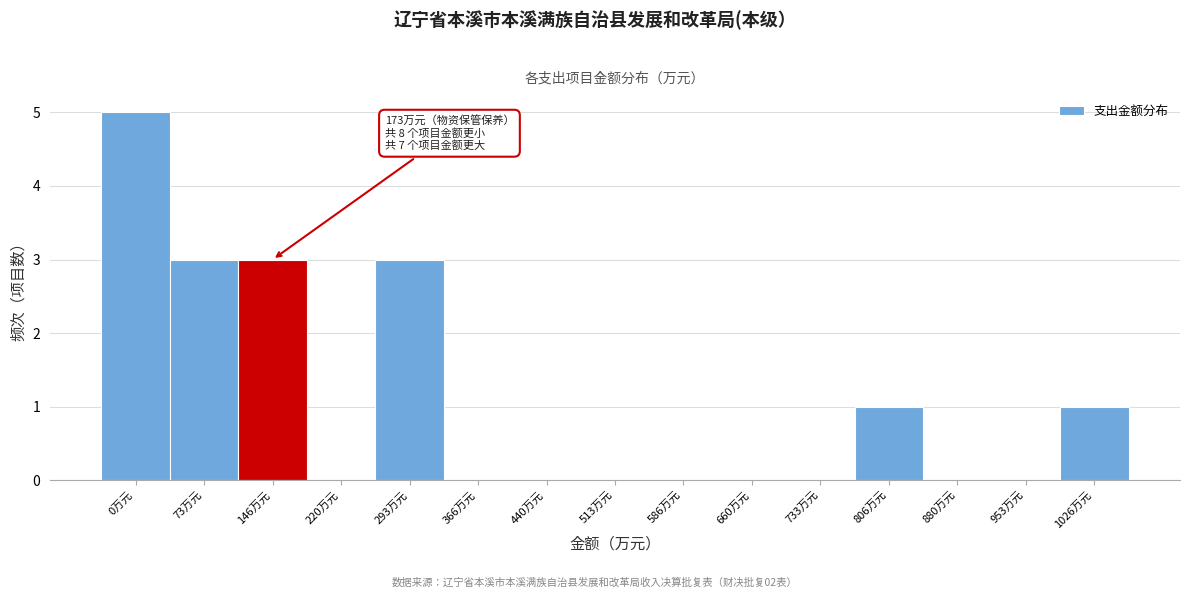

Reading left to right, what are all the values shown in this chart?

0万元=5	73万元=3	146万元=3	220万元=0	293万元=3	366万元=0	440万元=0	513万元=0	586万元=0	660万元=0	733万元=0	806万元=1	880万元=0	953万元=0	1026万元=1